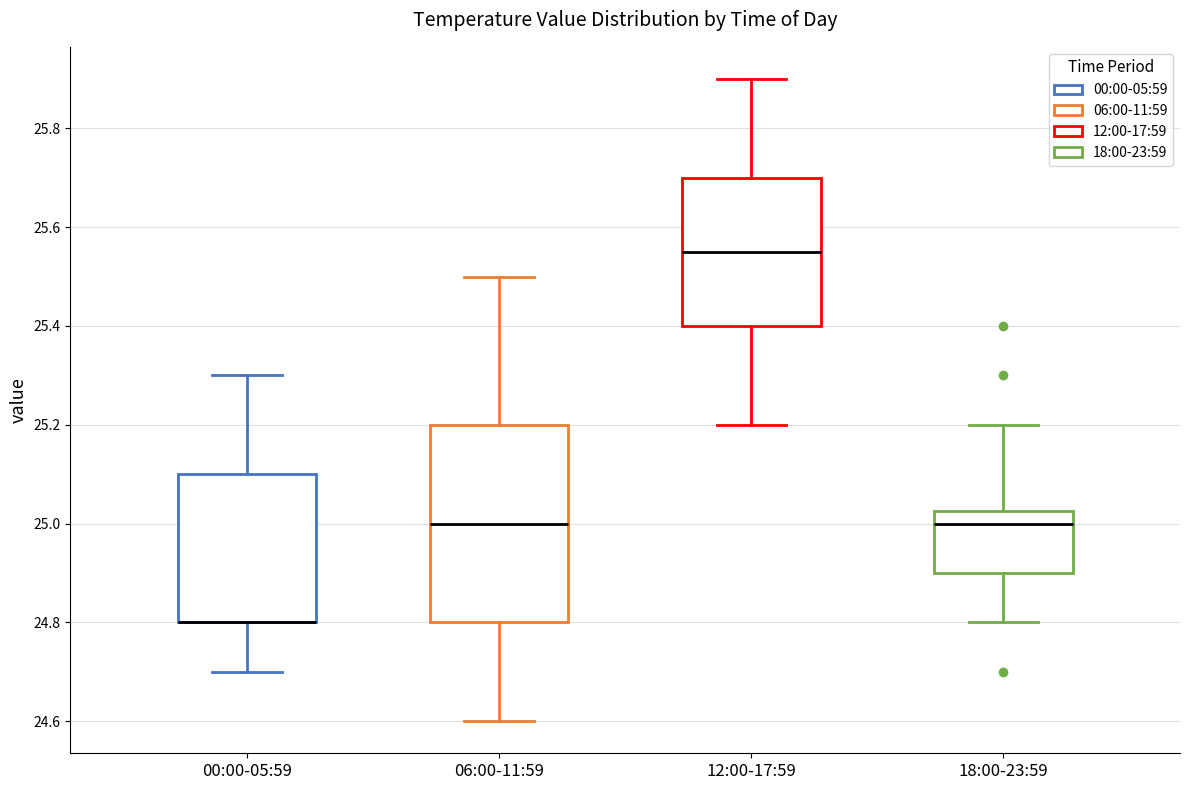

Reading left to right, transcribe this box plot: for each box, give where its median line is, the range the box spans, and where its two whiskers end, as read against the y-axis. The values are not printed on the chart, so give them approximately, as read against the axis.

00:00-05:59: median 24.80 (drawn on the box's lower edge), box 24.80 to 25.10, whiskers 24.70 to 25.30
06:00-11:59: median 25.00, box 24.80 to 25.20, whiskers 24.60 to 25.50
12:00-17:59: median 25.56, box 25.40 to 25.70, whiskers 25.20 to 25.90
18:00-23:59: median 25.00, box 24.90 to 25.02, whiskers 24.80 to 25.20